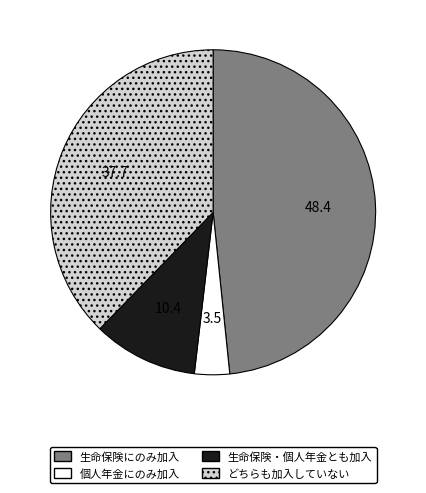

Between どちらも加入していない and 生命保険にのみ加入, which is larger?

生命保険にのみ加入